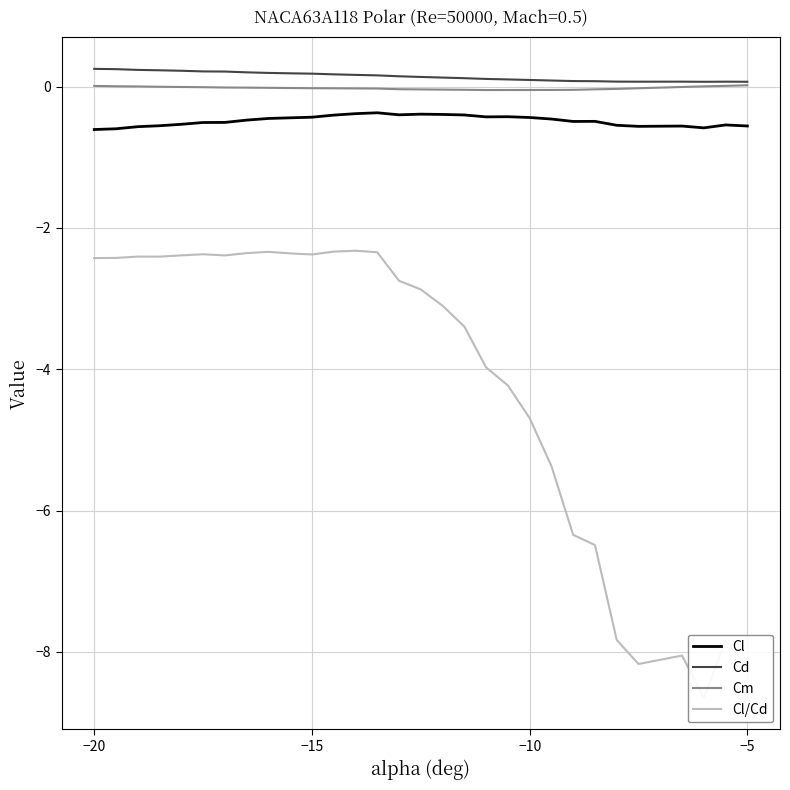

Which series has the largest range (max minus min)?

Cl/Cd